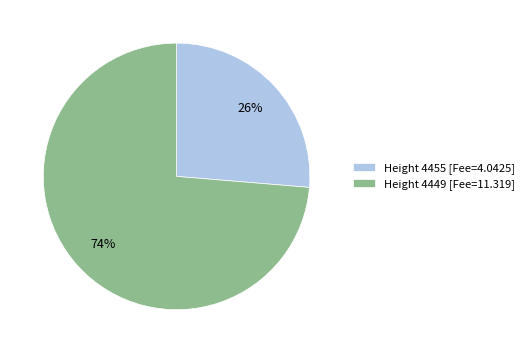

Do Height 4455 [Fee=4.0425] and Height 4449 [Fee=11.319] together represent more than half of the pie?

Yes